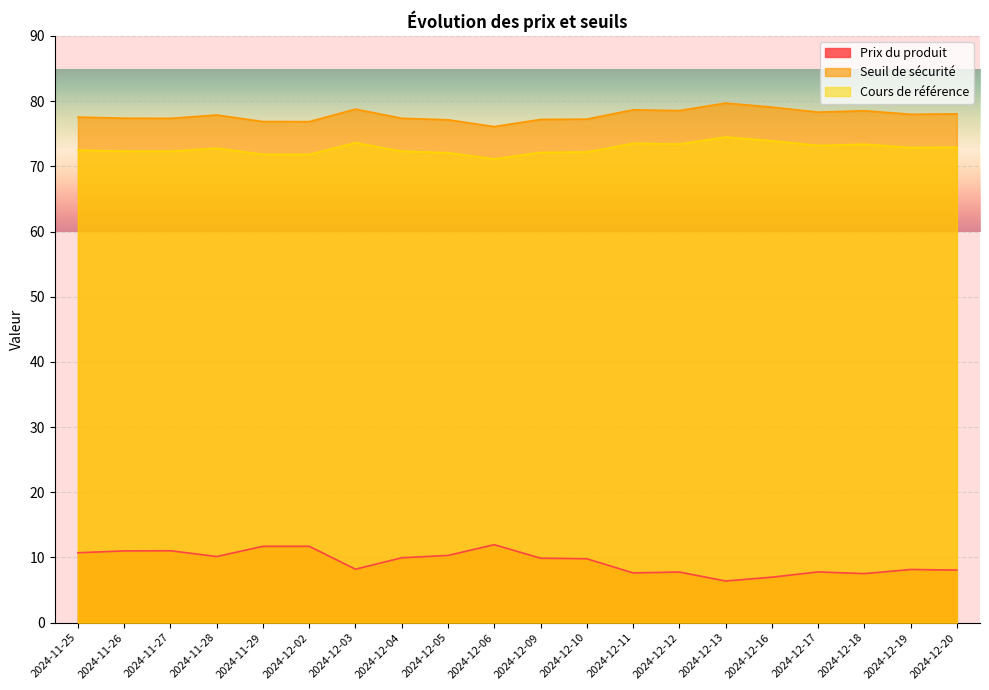

Reading left to right, list all the values displayed in this chart.

Prix du produit: 2024-12-20=8.1	2024-12-19=8.2	2024-12-18=7.5	2024-12-17=7.8	2024-12-16=7.0	2024-12-13=6.4	2024-12-12=7.8	2024-12-11=7.6	2024-12-10=9.8	2024-12-09=9.9	2024-12-06=12.0	2024-12-05=10.3	2024-12-04=9.9	2024-12-03=8.2	2024-12-02=11.7	2024-11-29=11.7	2024-11-28=10.1	2024-11-27=11.0	2024-11-26=11.0	2024-11-25=10.7
Seuil de sécurité: 2024-12-20=78.0	2024-12-19=78.0	2024-12-18=78.5	2024-12-17=78.3	2024-12-16=79.1	2024-12-13=79.7	2024-12-12=78.5	2024-12-11=78.7	2024-12-10=77.2	2024-12-09=77.2	2024-12-06=76.1	2024-12-05=77.1	2024-12-04=77.4	2024-12-03=78.8	2024-12-02=76.9	2024-11-29=76.9	2024-11-28=77.9	2024-11-27=77.4	2024-11-26=77.4	2024-11-25=77.6
Cours de référence: 2024-12-20=72.9	2024-12-19=72.9	2024-12-18=73.4	2024-12-17=73.2	2024-12-16=73.9	2024-12-13=74.5	2024-12-12=73.4	2024-12-11=73.5	2024-12-10=72.2	2024-12-09=72.1	2024-12-06=71.1	2024-12-05=72.1	2024-12-04=72.3	2024-12-03=73.6	2024-12-02=71.8	2024-11-29=71.8	2024-11-28=72.8	2024-11-27=72.3	2024-11-26=72.3	2024-11-25=72.5